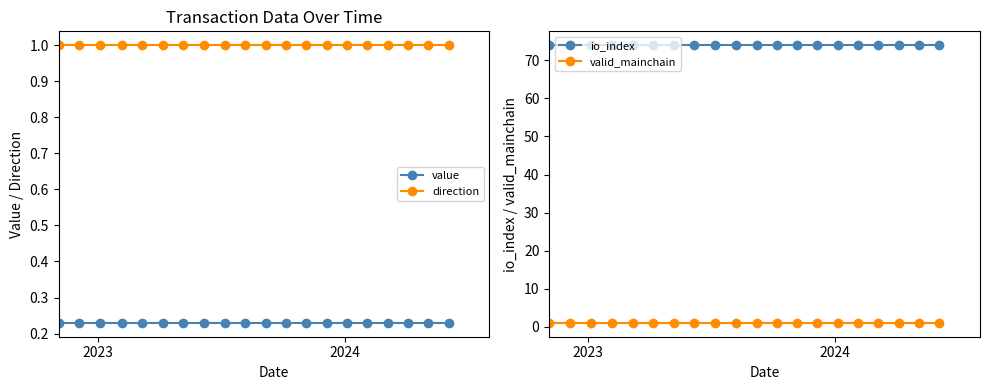

What is the maximum value for io_index?

74